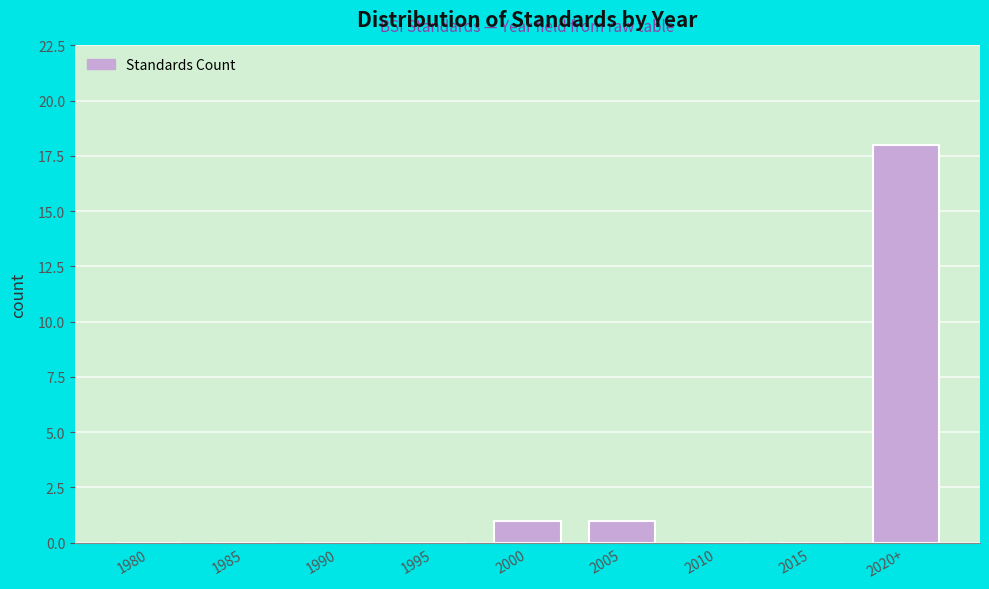

Reading right to left, list all the values displayed in this chart.

2020+=18	2015=0	2010=0	2005=1	2000=1	1995=0	1990=0	1985=0	1980=0